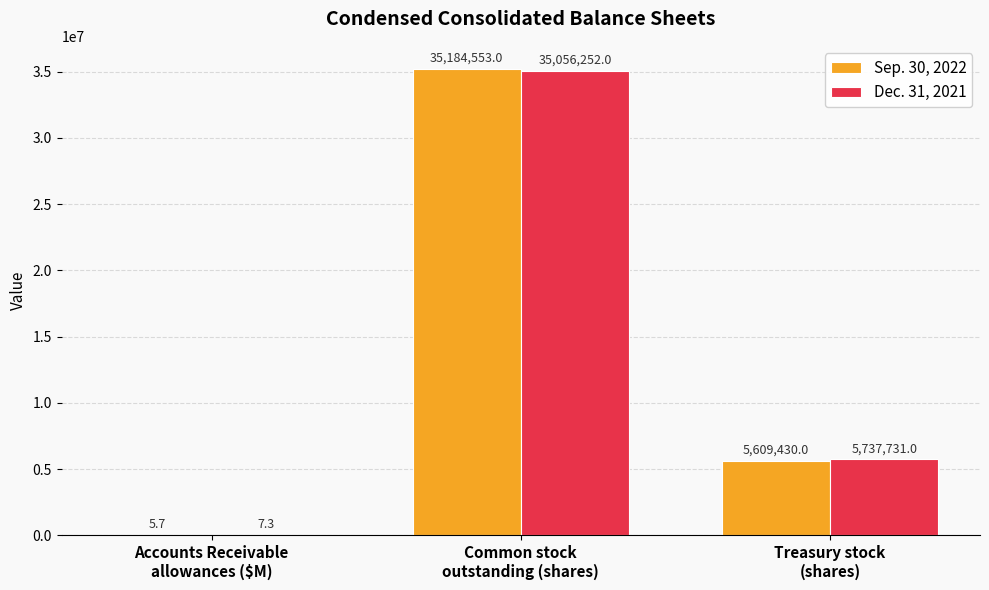

What is the difference between the Sep. 30, 2022 values at Common stock
outstanding (shares) and Accounts Receivable
allowances ($M)?

35184547.3